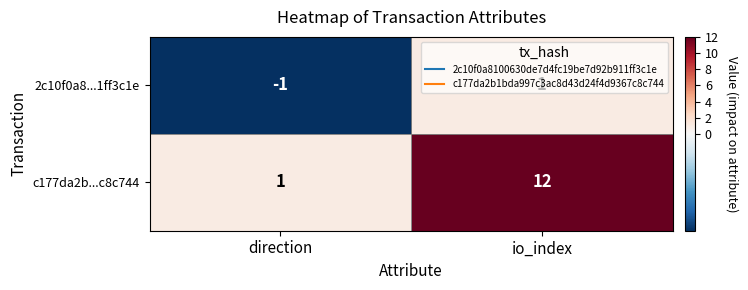

At which label is c177da2b...c8c744 closest to 6?

direction